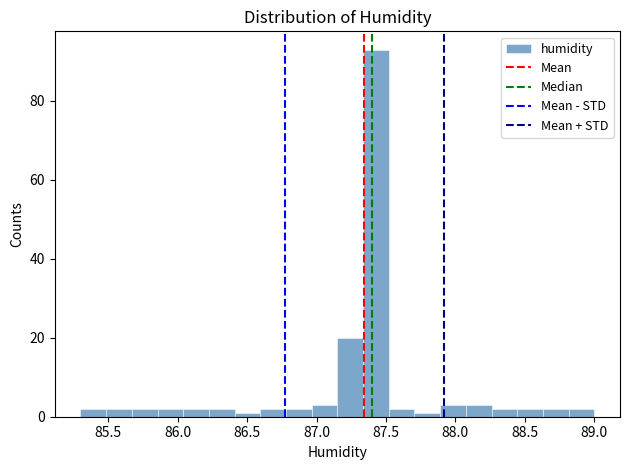

Around what value on the x-axis is the tallest bar? Give the approximate position of its centre, as read against the axis.

87.45